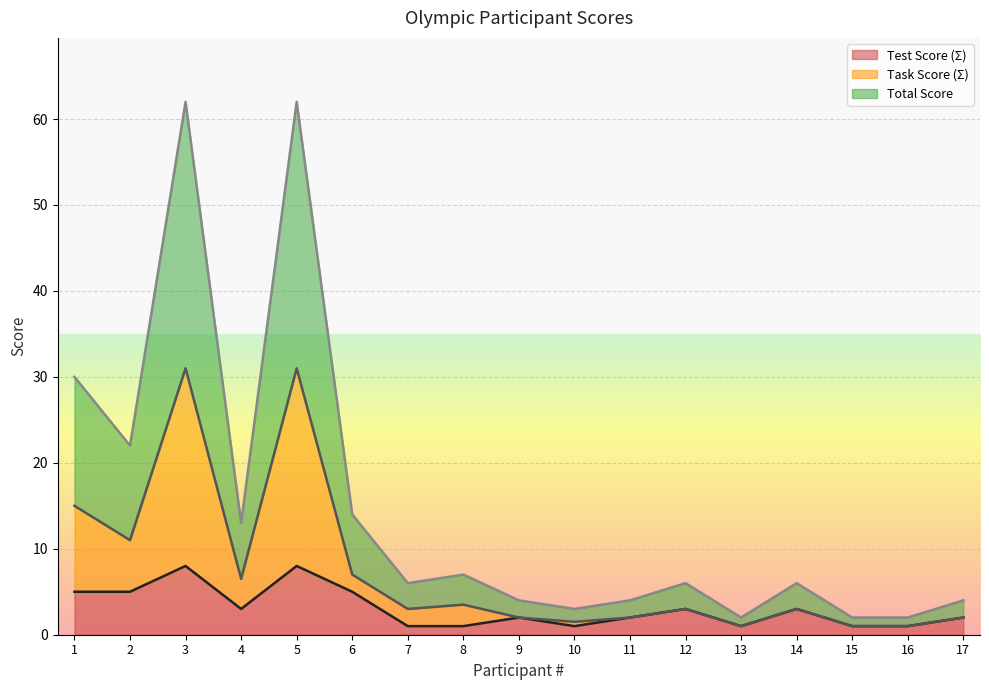

Reading right to left, extract all data points from this chart.

Test Score (Σ): 17=2.0	16=1.0	15=1.0	14=3.0	13=1.0	12=3.0	11=2.0	10=1.0	9=2.0	8=1.0	7=1.0	6=5.0	5=8.0	4=3.0	3=8.0	2=5.0	1=5.0
Task Score (Σ): 17=2.0	16=1.0	15=1.0	14=3.0	13=1.0	12=3.0	11=2.0	10=1.5	9=2.0	8=3.5	7=3.0	6=7.0	5=31.0	4=6.5	3=31.0	2=11.0	1=15.0
Total Score: 17=4.0	16=2.0	15=2.0	14=6.0	13=2.0	12=6.0	11=4.0	10=3.0	9=4.0	8=7.0	7=6.0	6=14.0	5=62.0	4=13.0	3=62.0	2=22.0	1=30.0